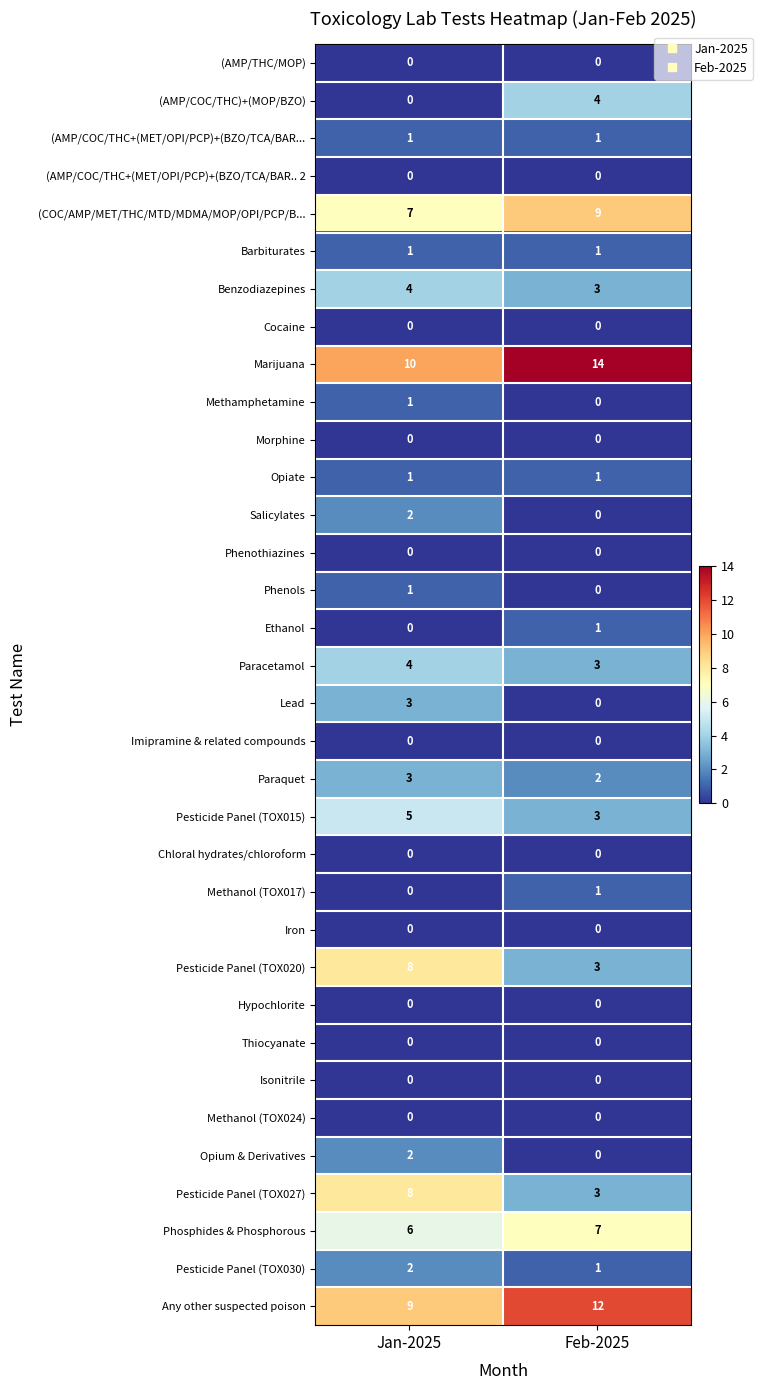

Is it true that Paraquet equals 2 at Feb-2025?

True